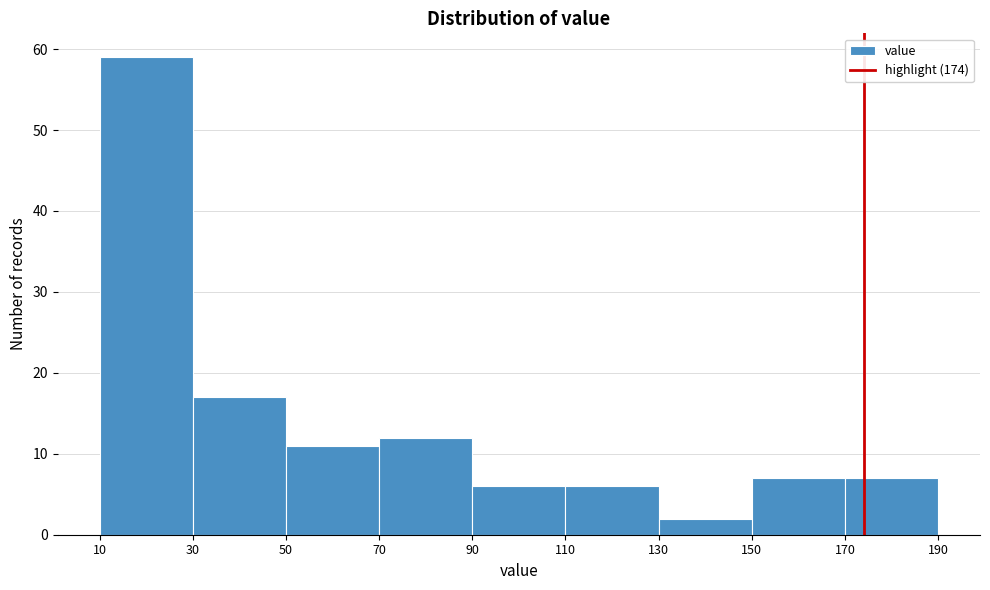

Which range on the x-axis has the tallest bar?

10 to 30